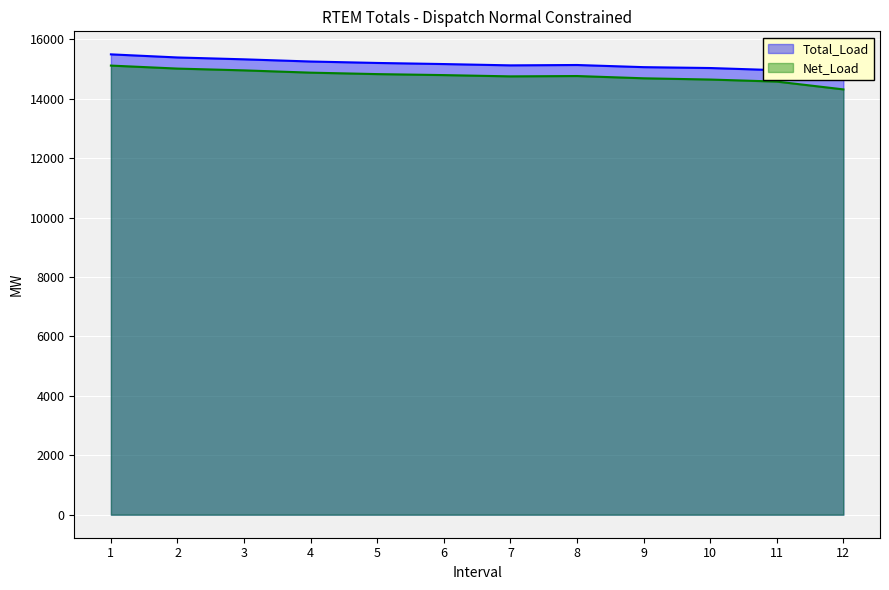

What is the total value across all series at 1?

30618.7